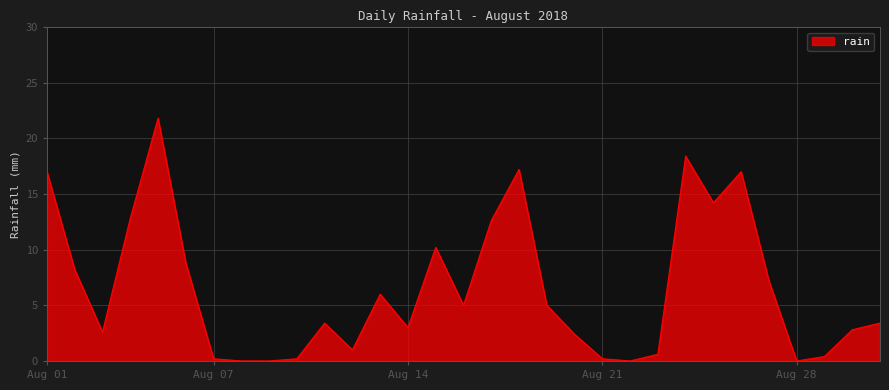

Reading left to right, extract all data points from this chart.

17.0	8.2	2.6	12.8	21.8	8.8	0.2	0.0	0.0	0.2	3.4	1.0	6.0	3.0	10.2	5.0	12.6	17.2	5.0	2.4	0.2	0.0	0.6	18.4	14.2	17.0	7.2	0.0	0.4	2.8	3.4